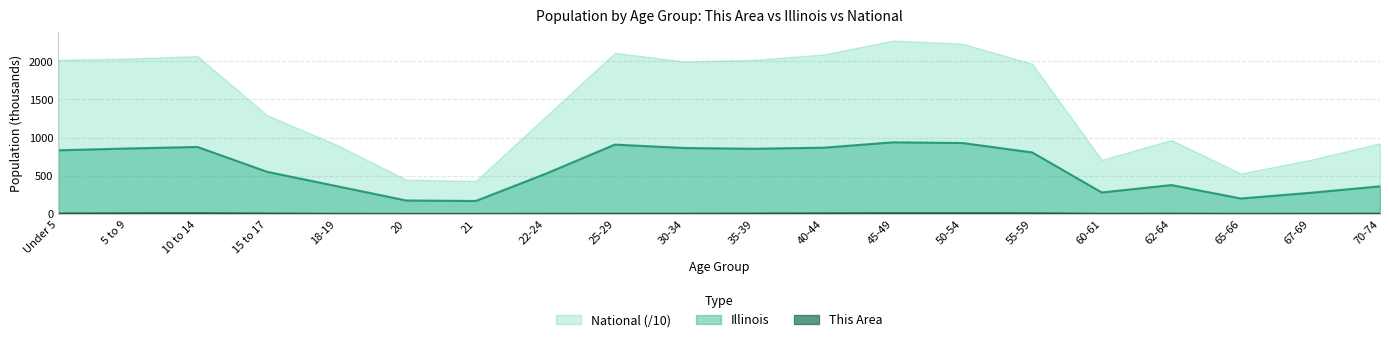

List the labels in order of This Area value, largest first.

50-54, 10 to 14, 45-49, 5 to 9, 55-59, 40-44, 15 to 17, 35-39, Under 5, 62-64, 70-74, 30-34, 67-69, 25-29, 60-61, 22-24, 18-19, 65-66, 20, 21